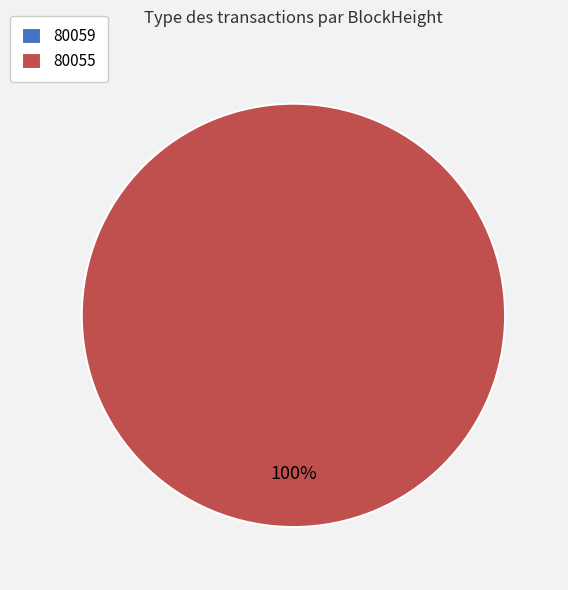

Which slice represents more than half of the pie?

80055